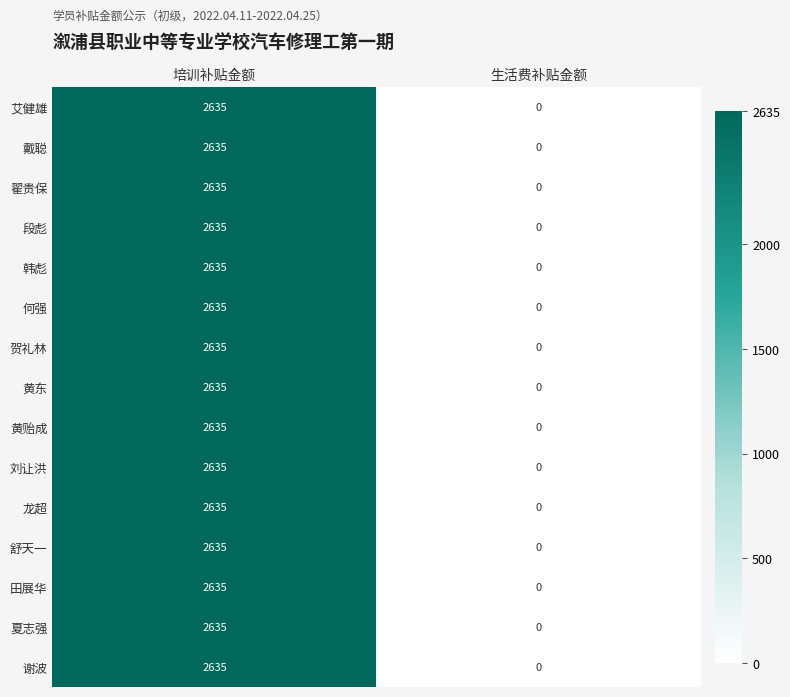

True or false: 何强 has a value of 2635 at 培训补贴金额.

True